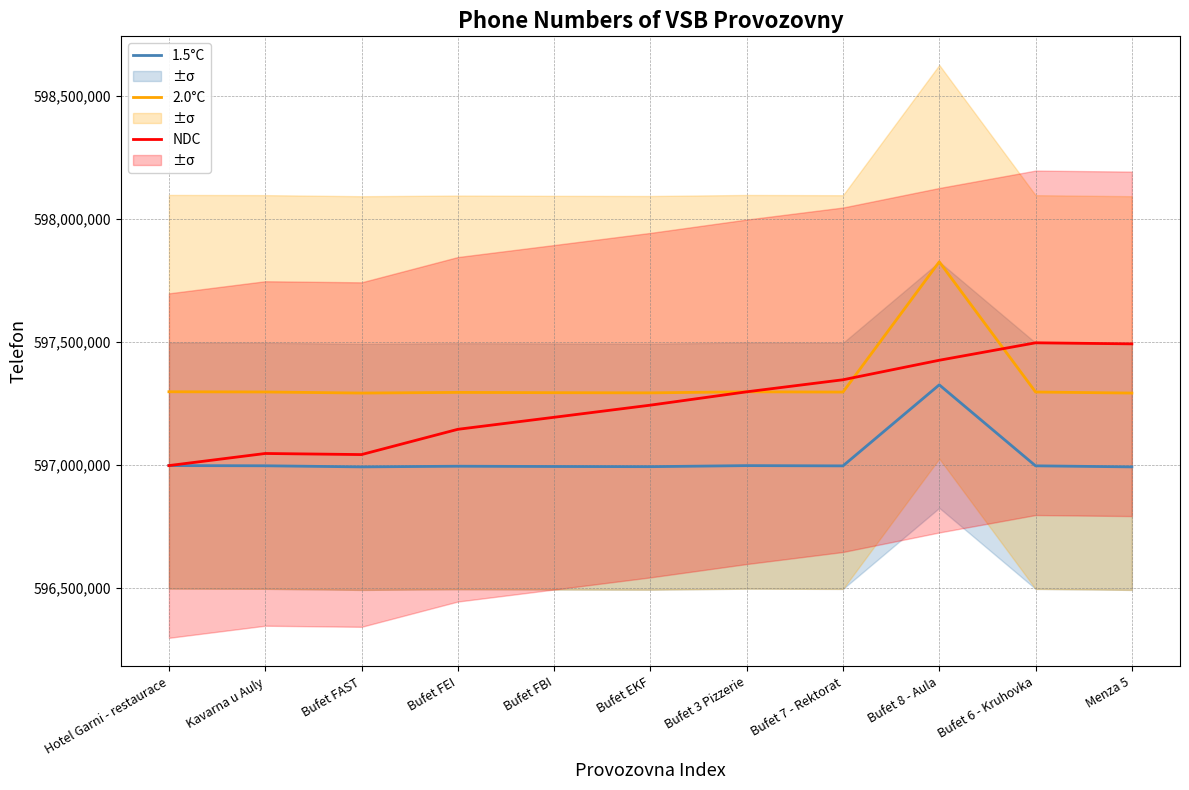

After their last crossing, which series has the higher values: 2.0°C or NDC?

NDC